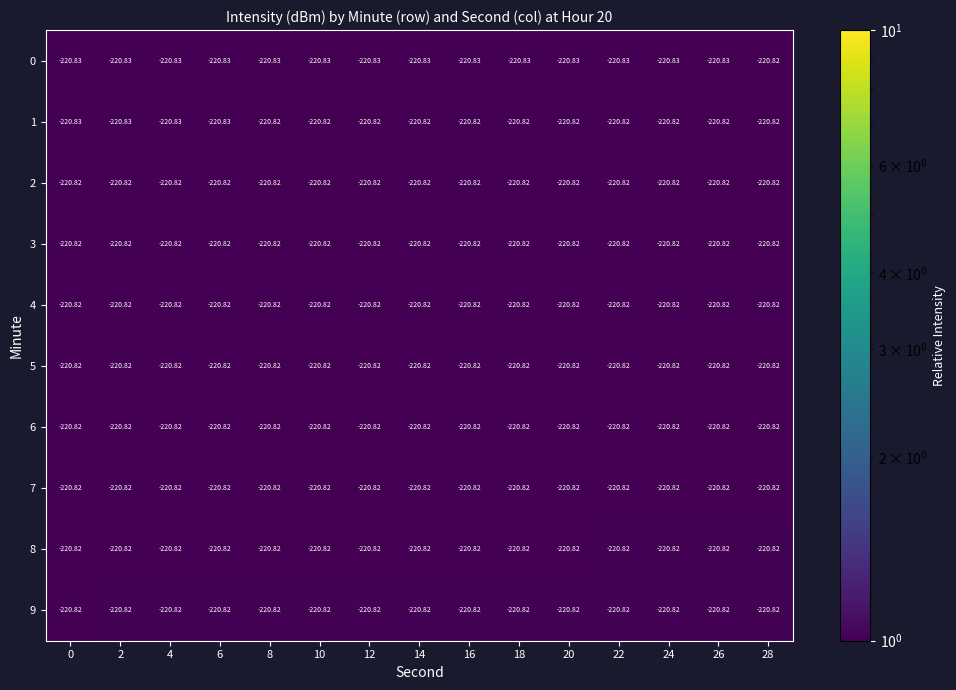

Is the value of 9 at 8 greater than the value of 0 at 22?

Yes